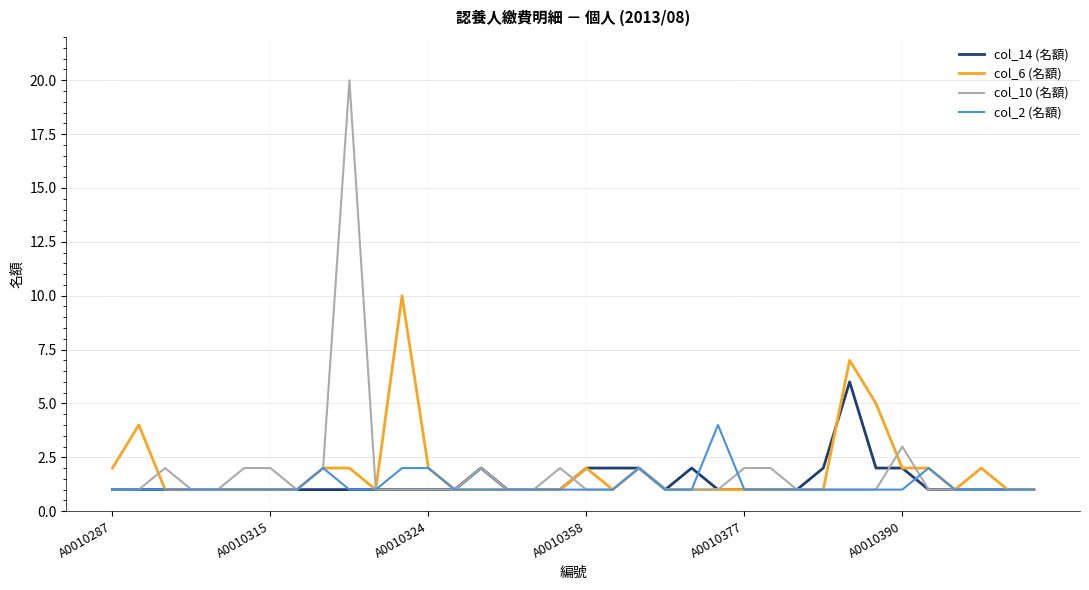

What is the highest value of the col_14 (名額) series?

6